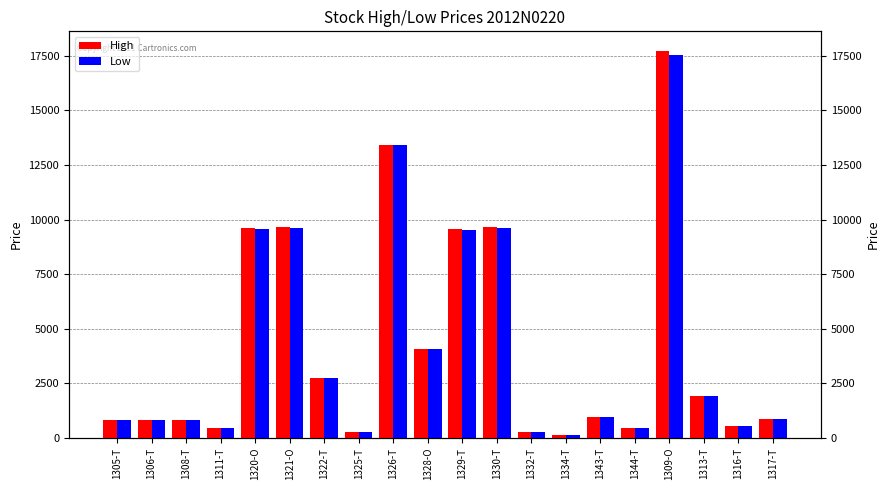

Reading left to right, transcribe all the data shown in this chart.

High: 1305-T=837	1306-T=834	1308-T=822	1311-T=446	1320-O=9630	1321-O=9660	1322-T=2749	1325-T=264	1326-T=13430	1328-O=4075	1329-T=9570	1330-T=9670	1332-T=276	1334-T=141	1343-T=946	1344-T=438	1309-O=17740	1313-T=1919	1316-T=549	1317-T=862
Low: 1305-T=833	1306-T=829	1308-T=817	1311-T=442	1320-O=9580	1321-O=9600	1322-T=2720	1325-T=263	1326-T=13400	1328-O=4060	1329-T=9540	1330-T=9620	1332-T=272	1334-T=138	1343-T=939	1344-T=435	1309-O=17550	1313-T=1909	1316-T=542	1317-T=862